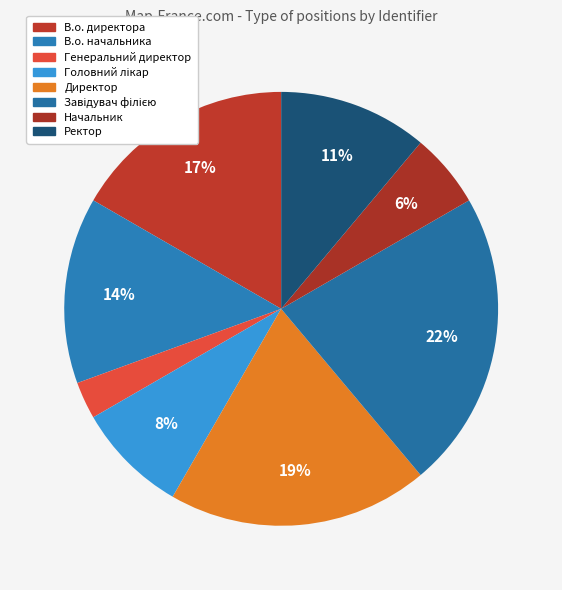

How many slices are in this pie chart?

8